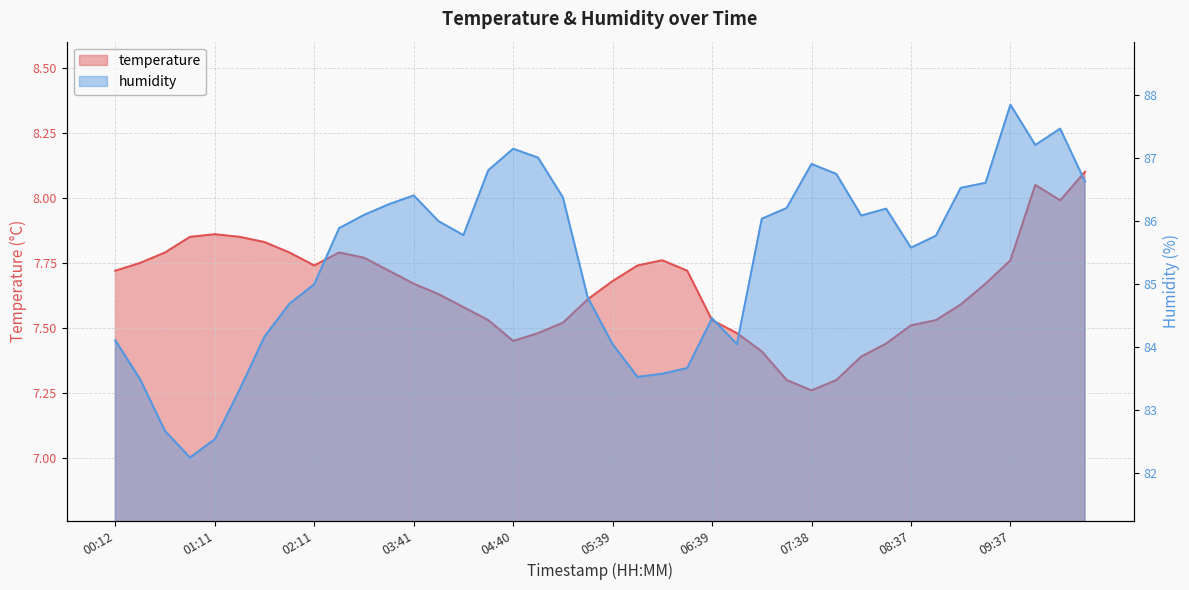

Is it true that humidity equals 34.3 at 07:38?

False